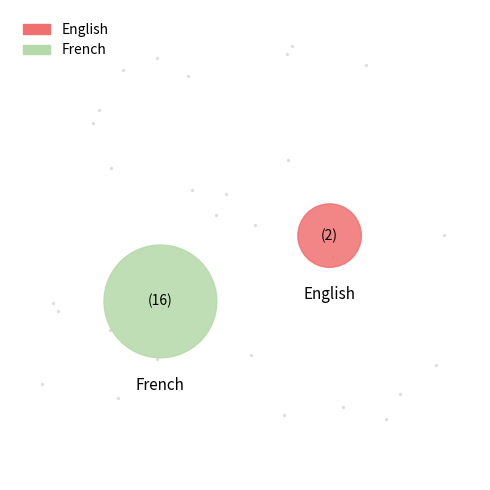

What percentage do English and French together represent?

100.0%